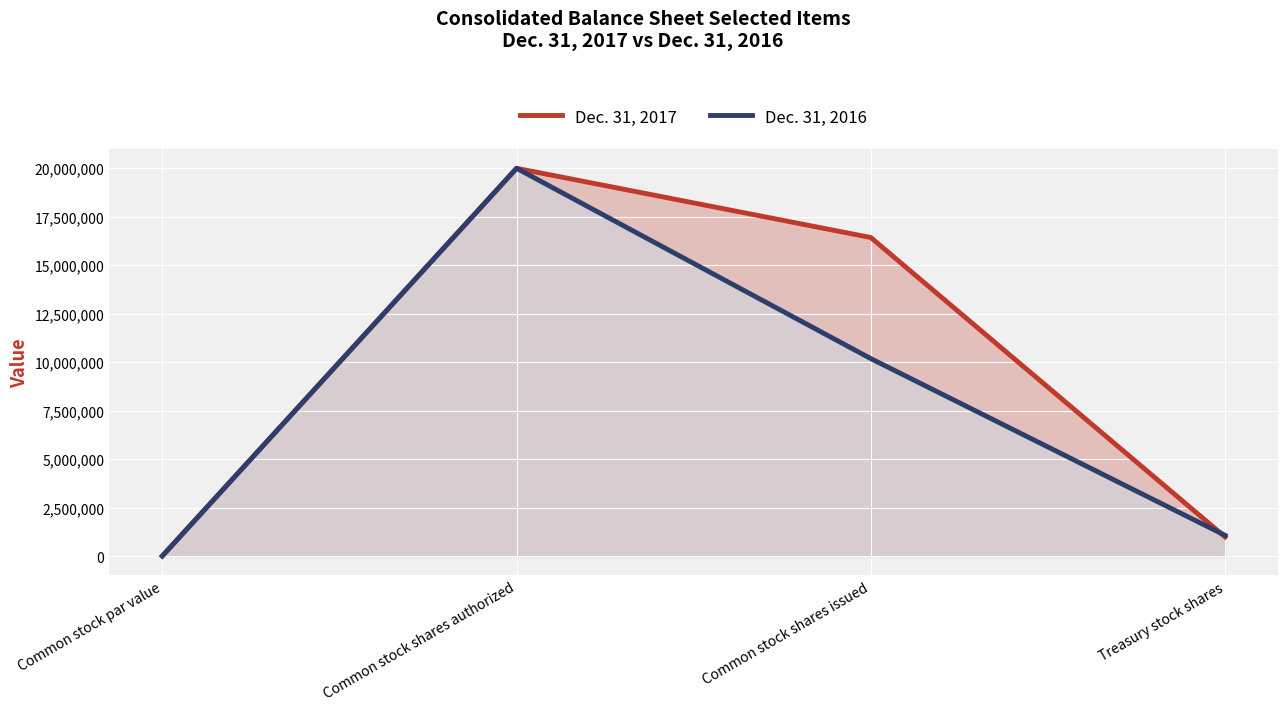

What is the label of the 4th point from the right?

Common stock par value